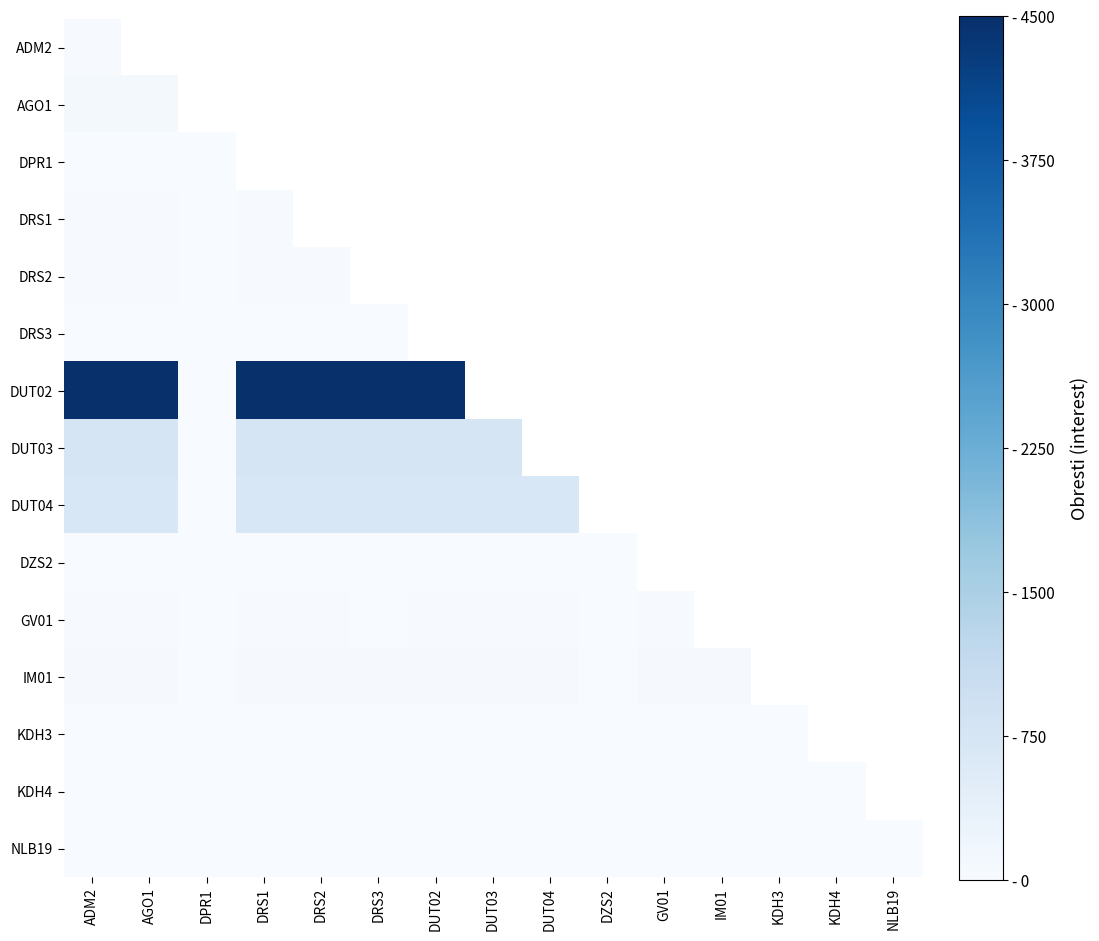

At which category is the sum across all series the highest?

ADM2